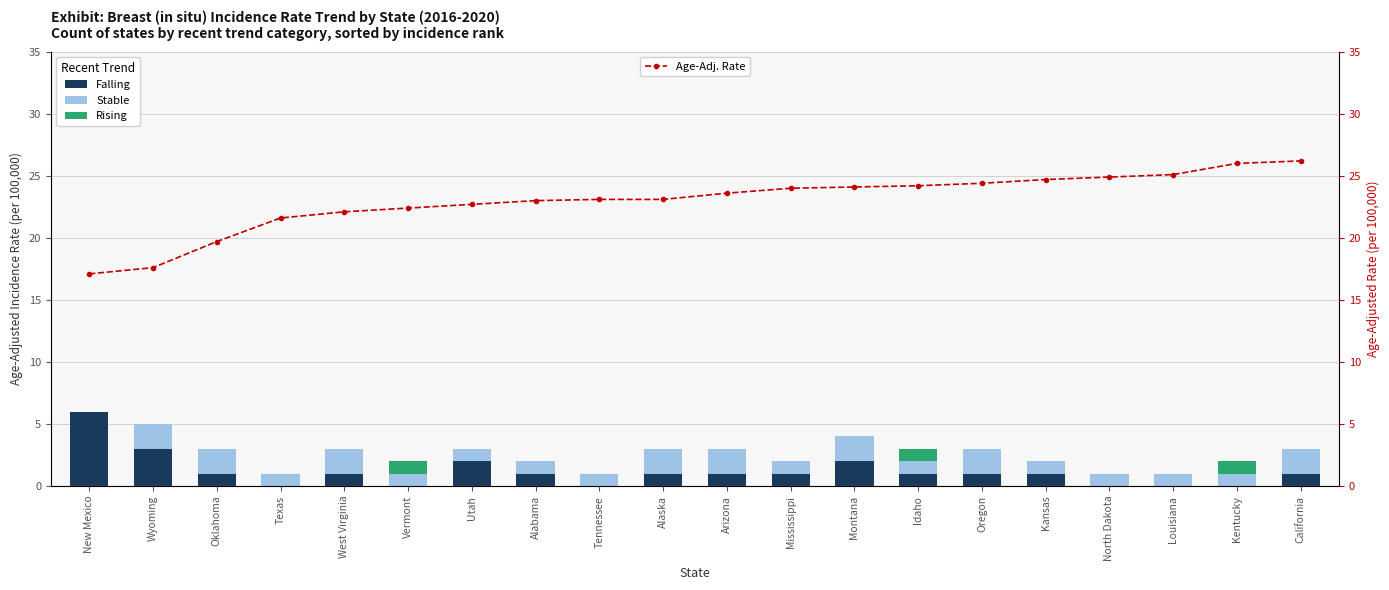

How many Falling values are between 0 and 1?

16